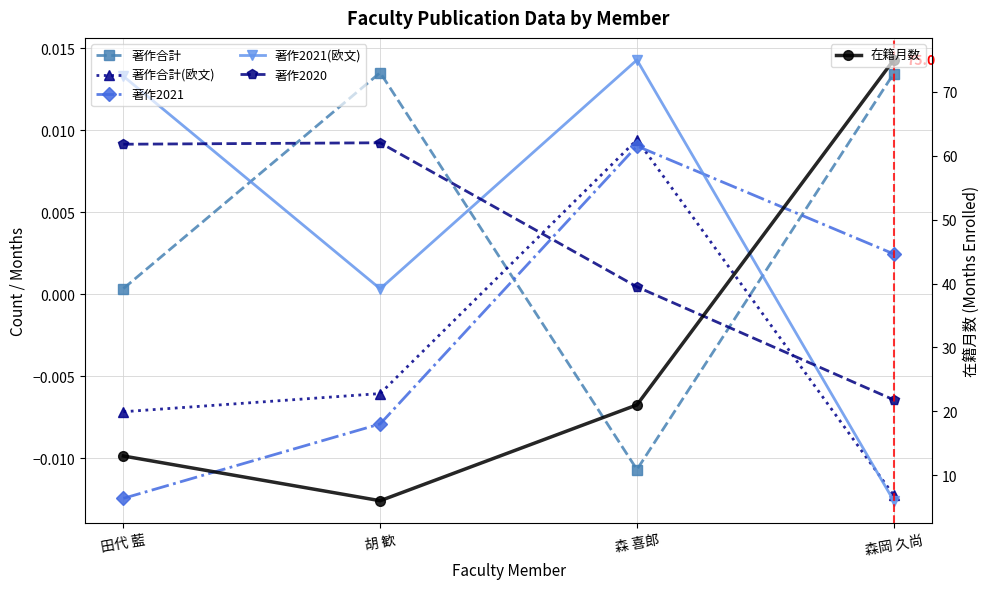

How many interior local peaks does the 著作2020 series have?

1